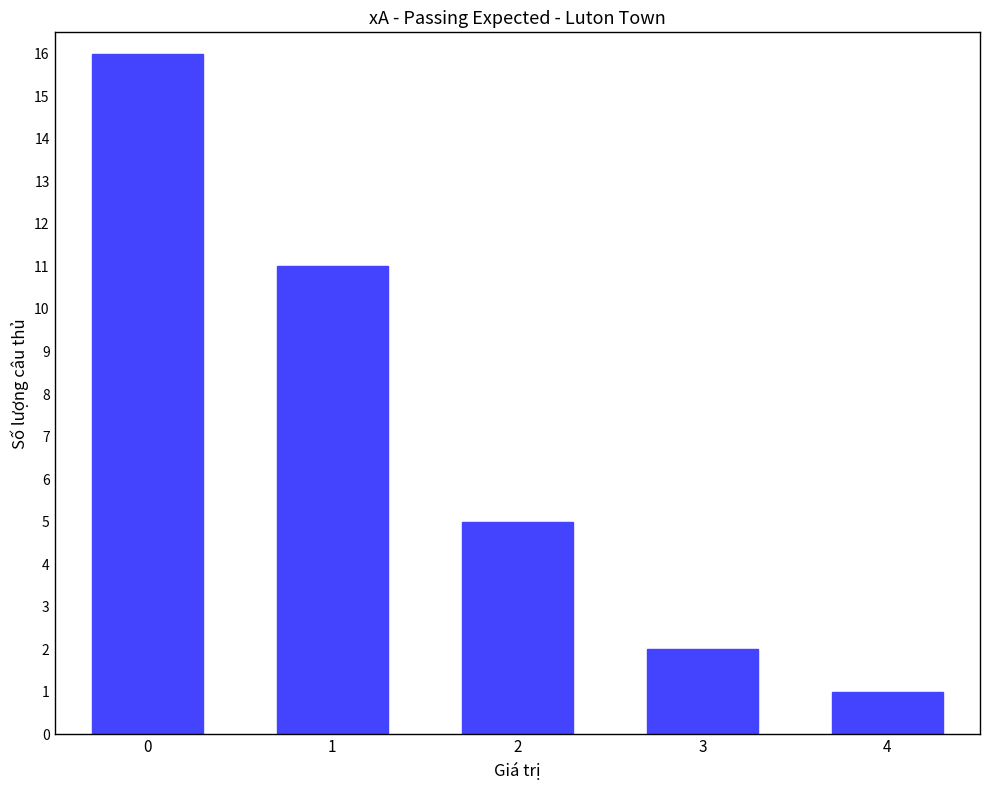

The chart shows a value of 11 at 1. True or false?

True